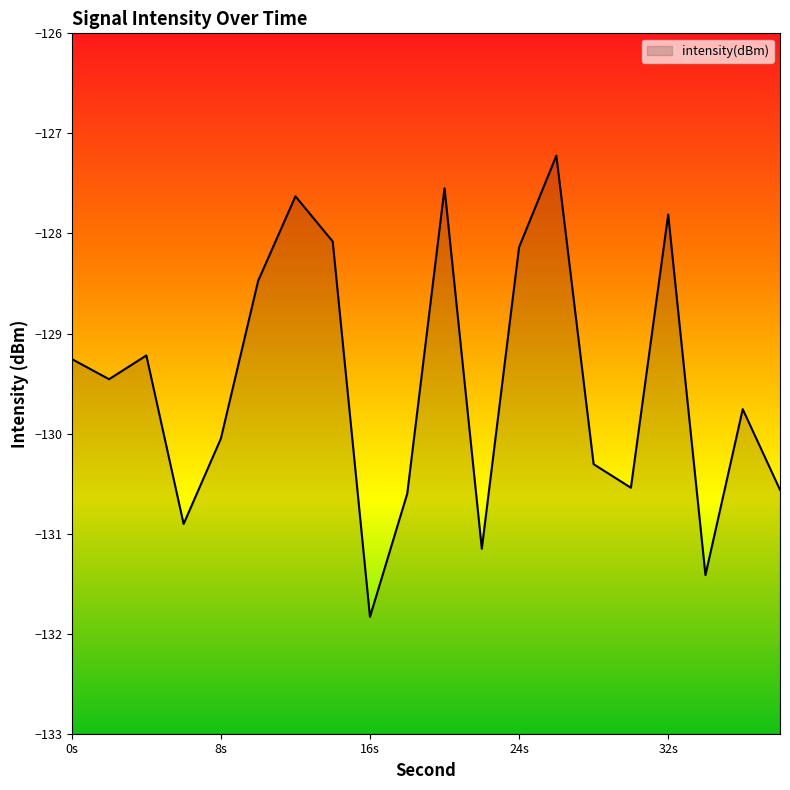

What is the value of the 11th point from the left?

-127.5